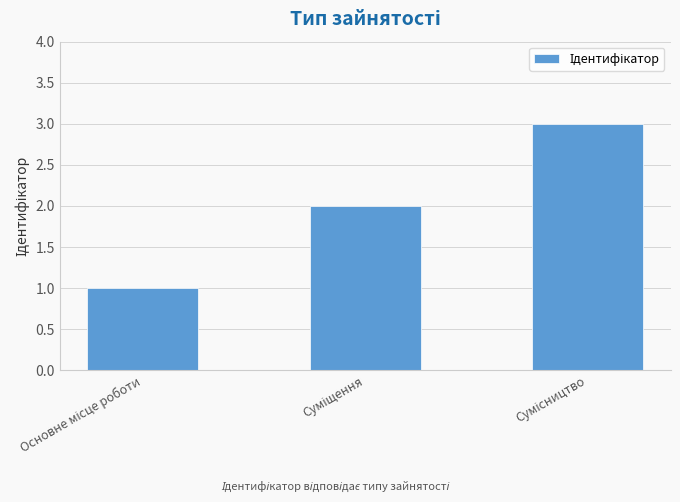

What is the value of the 1st bar from the left?

1